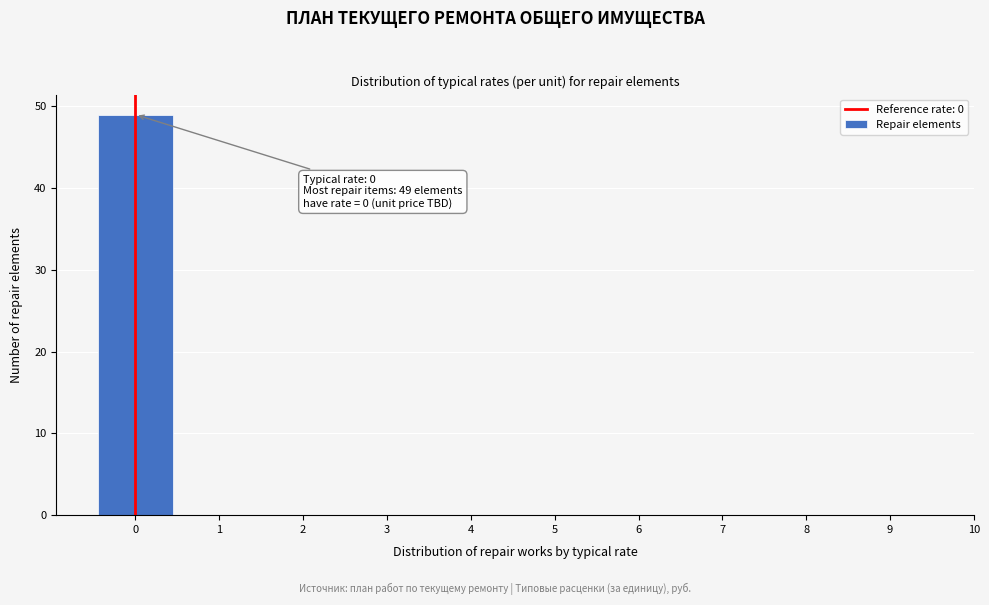

Over which range of the x-axis is the bar tallest?

-0.5 to 0.5